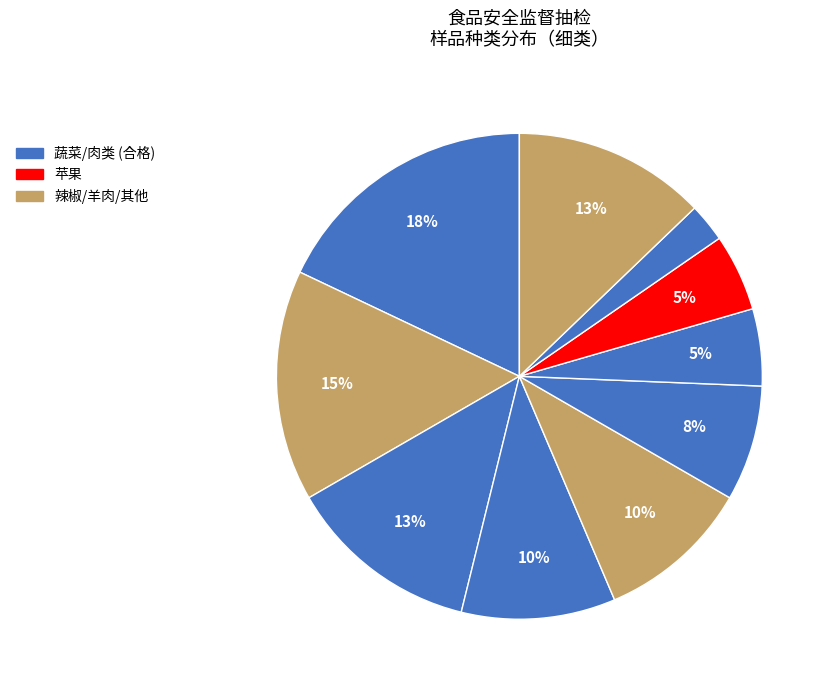

To the nearest percent, what is the average slice percentage?

10%